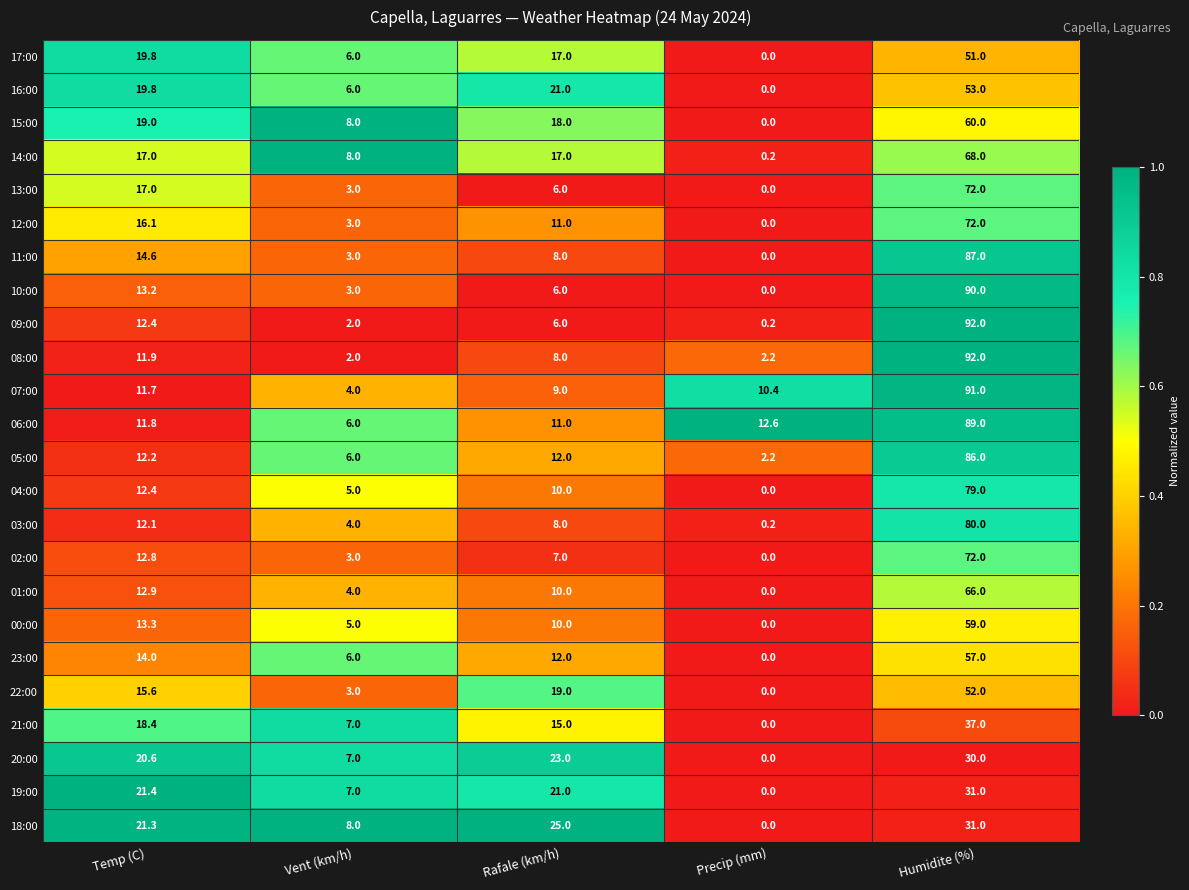

Between Rafale (km/h) and Precip (mm), which series saw the biggest shift?

18:00